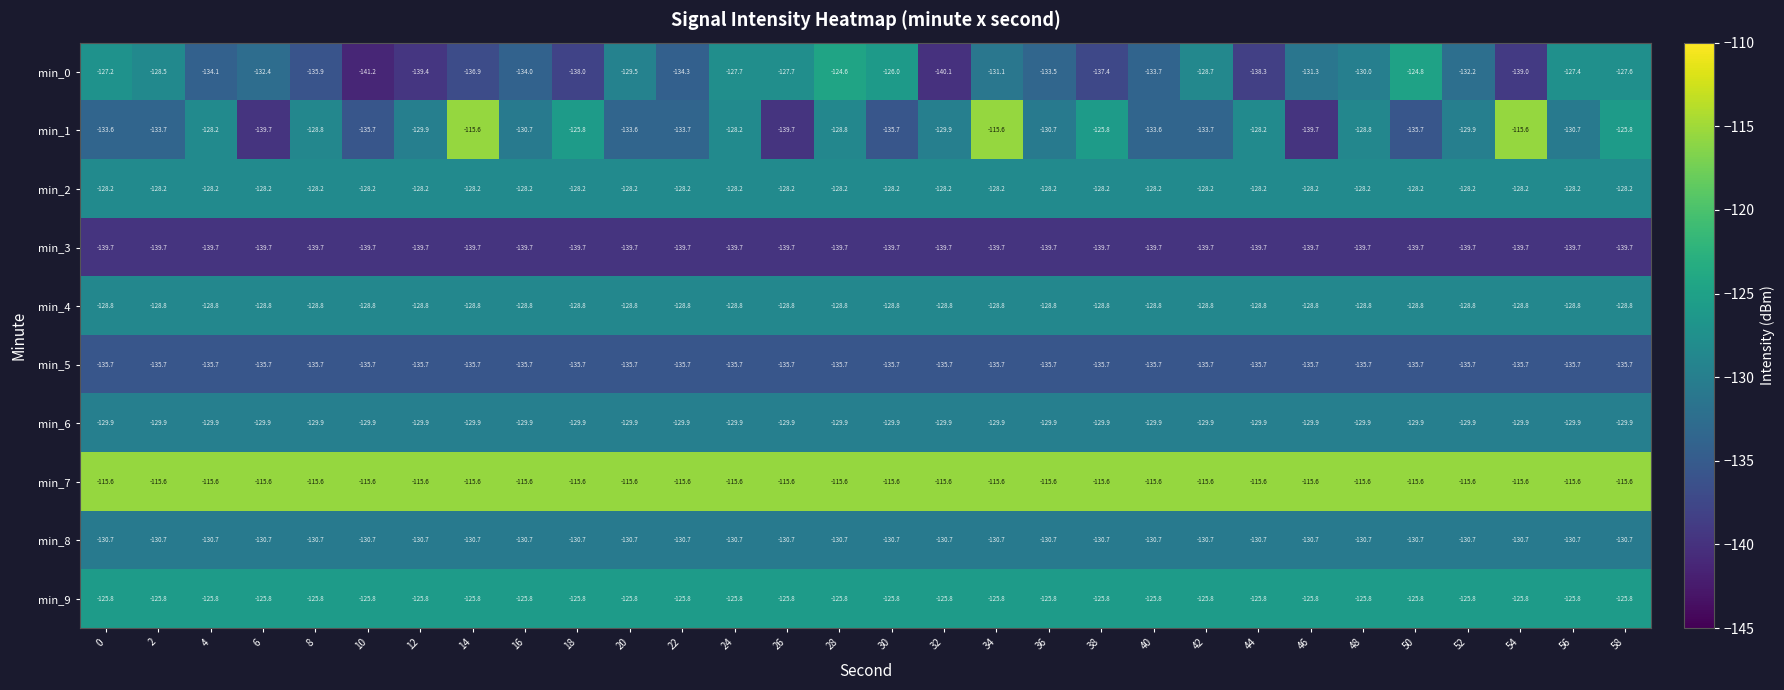

Between 10 and 58, which series saw the biggest shift?

min_0